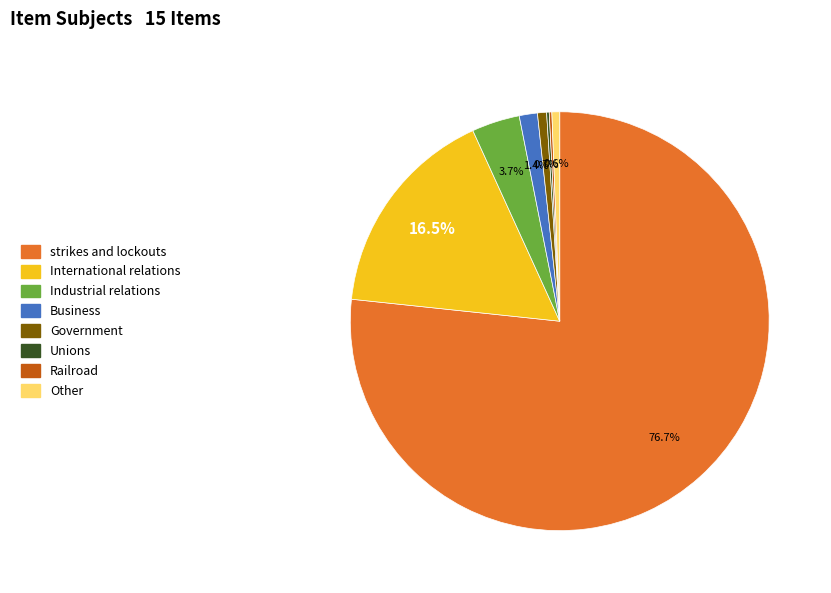

What percentage is NOT represented by strikes and lockouts?

23.3%